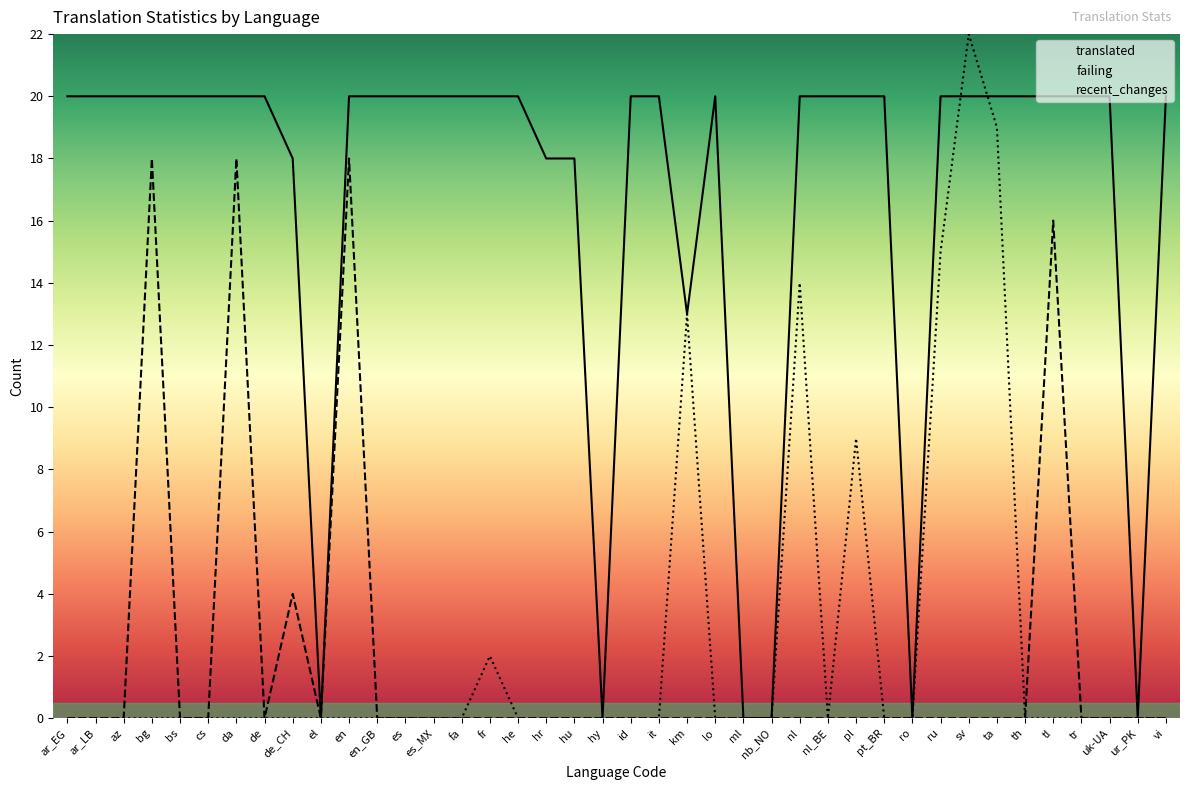

List the labels in order of recent_changes value, largest first.

sv, ta, ru, nl, km, pl, fr, ar_EG, ar_LB, az, bg, bs, cs, da, de, de_CH, el, en, en_GB, es, es_MX, fa, he, hr, hu, hy, id, it, lo, ml, nb_NO, nl_BE, pt_BR, ro, th, tl, tr, uk-UA, ur_PK, vi